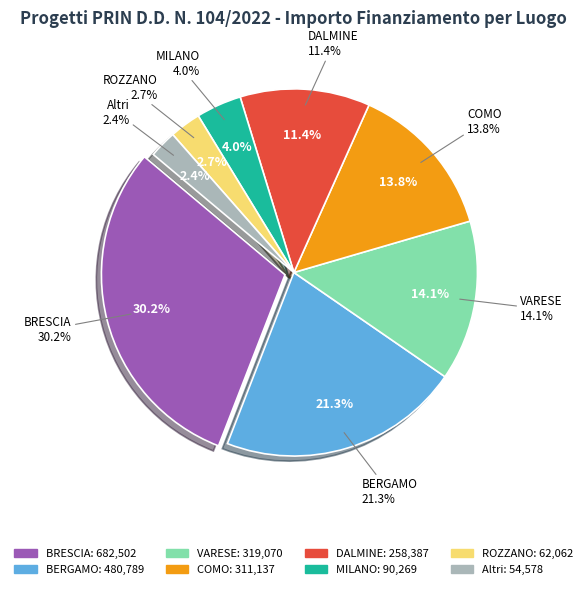

Is there a majority slice in this chart?

No